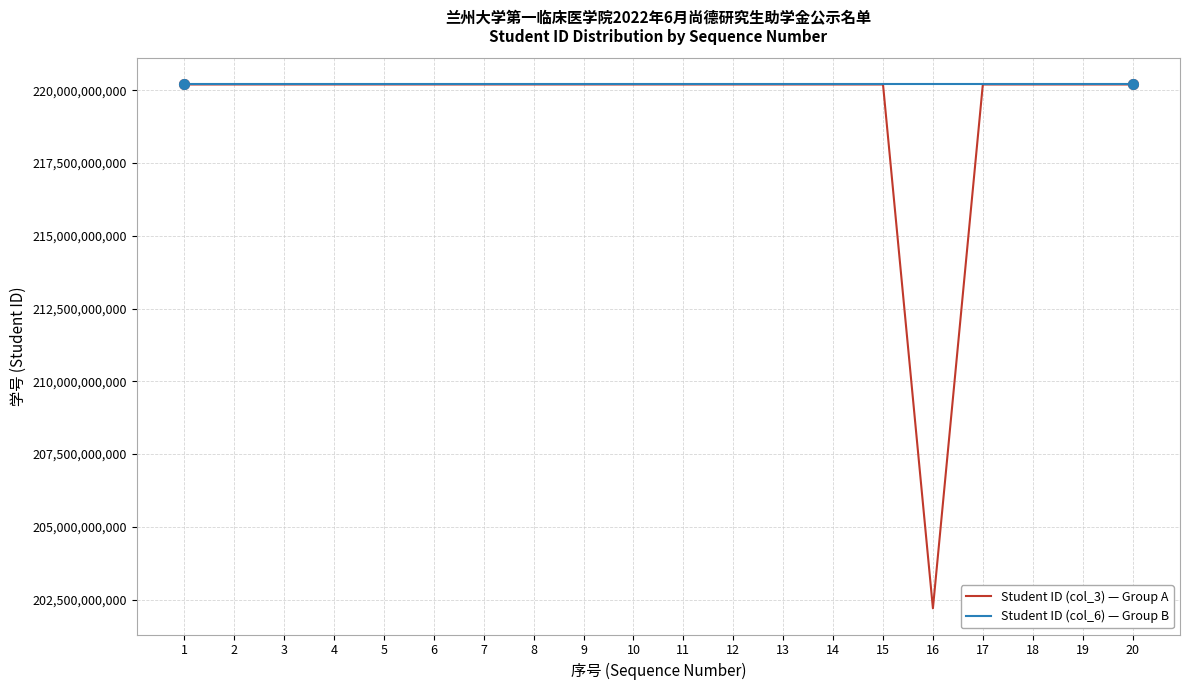

What is the maximum value for Student ID (col_6) — Group B?

220200907550